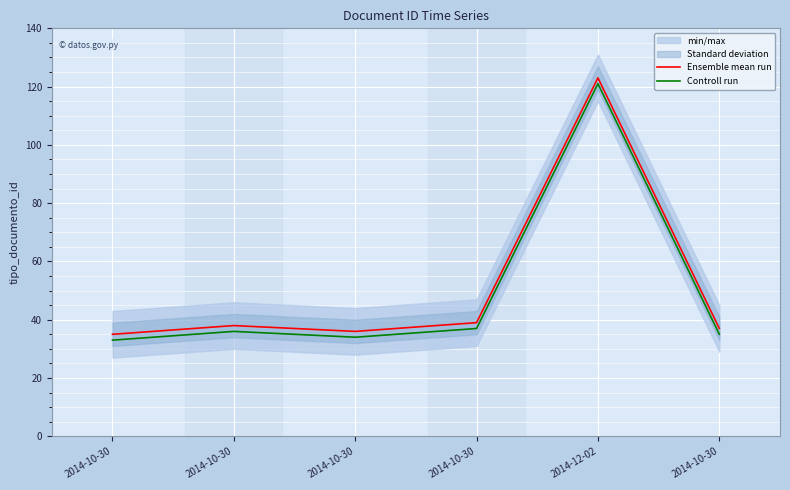

Is the value of Ensemble mean run at 2014-10-30 greater than the value of Controll run at 2014-10-30?

Yes